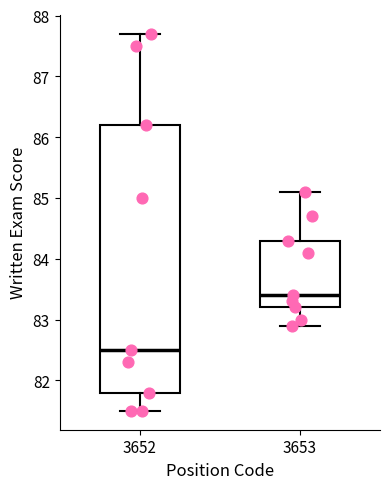

Reading left to right, transcribe this box plot: for each box, give where its median line is, the range the box spans, and where its two whiskers end, as read against the y-axis. The values are not printed on the chart, so give them approximately, as read against the axis.

3652: median 82.5, box 81.8 to 86.2, whiskers 81.5 to 87.7
3653: median 83.4, box 83.2 to 84.3, whiskers 82.9 to 85.1